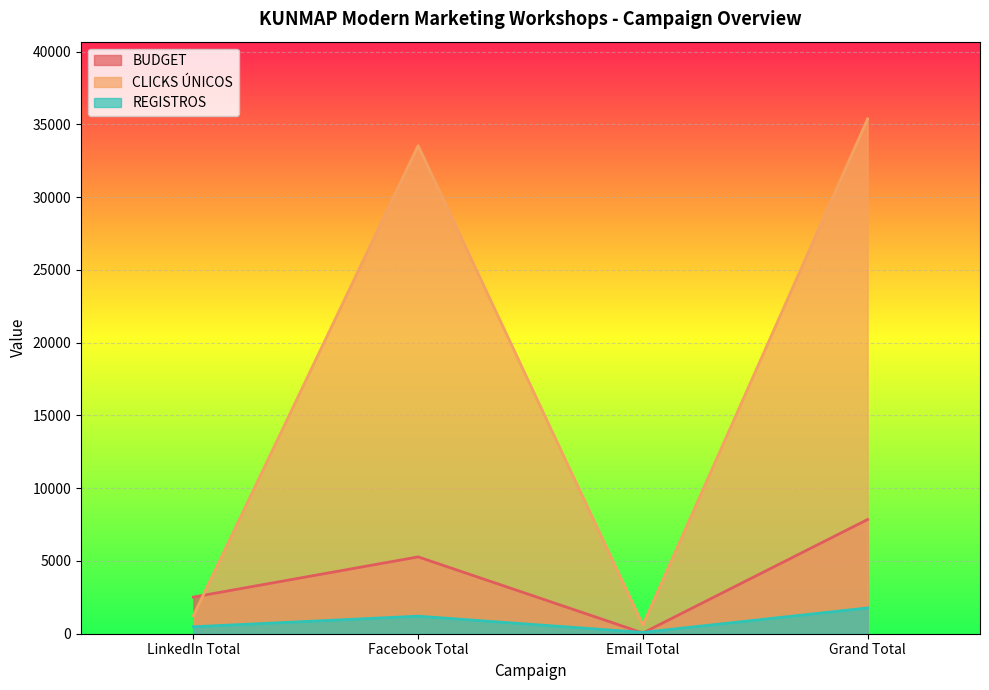

The BUDGET series shows 3152.6 at Facebook Total. True or false?

False